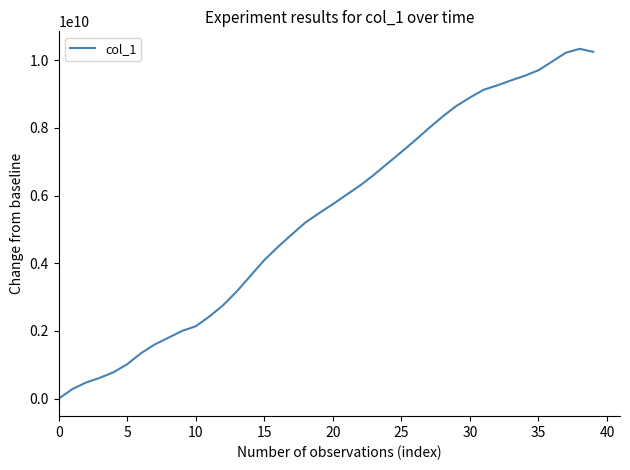

What is the maximum value shown in the chart?

10331832039.0